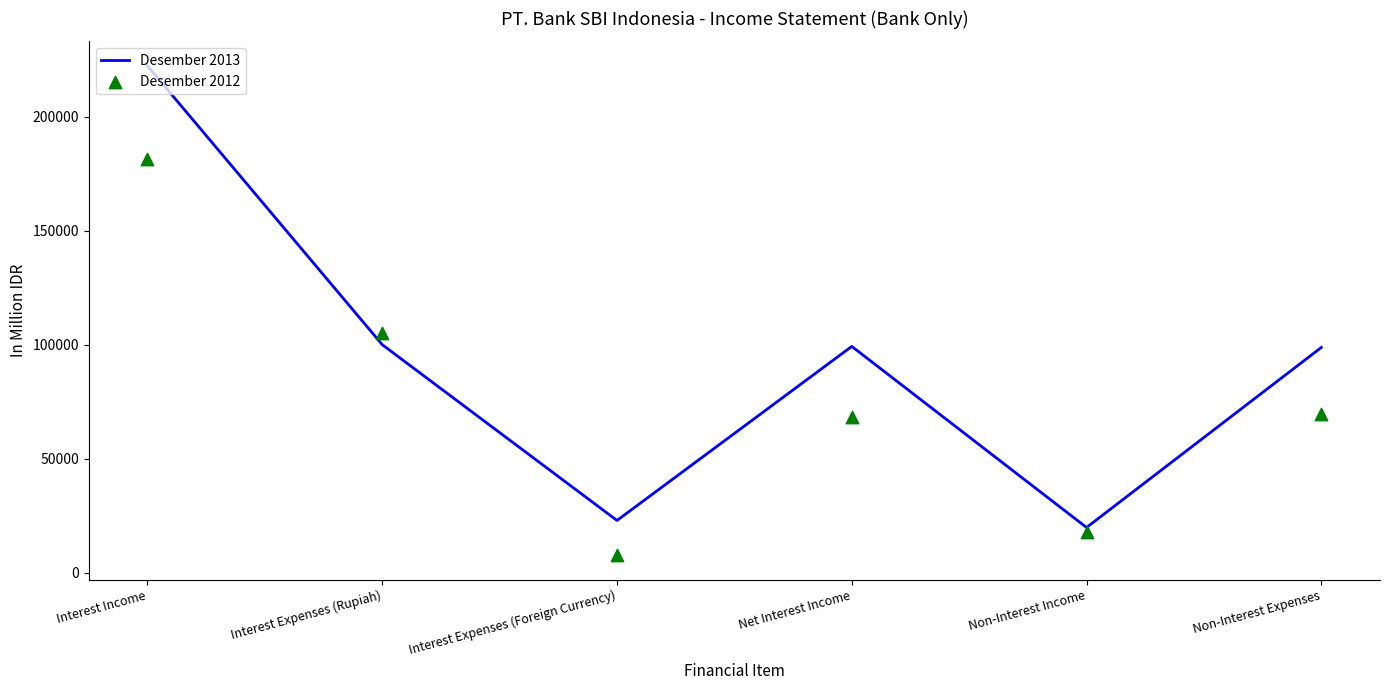

Is the value of Desember 2013 at Interest Expenses (Foreign Currency) greater than the value of Desember 2012 at Interest Expenses (Foreign Currency)?

Yes